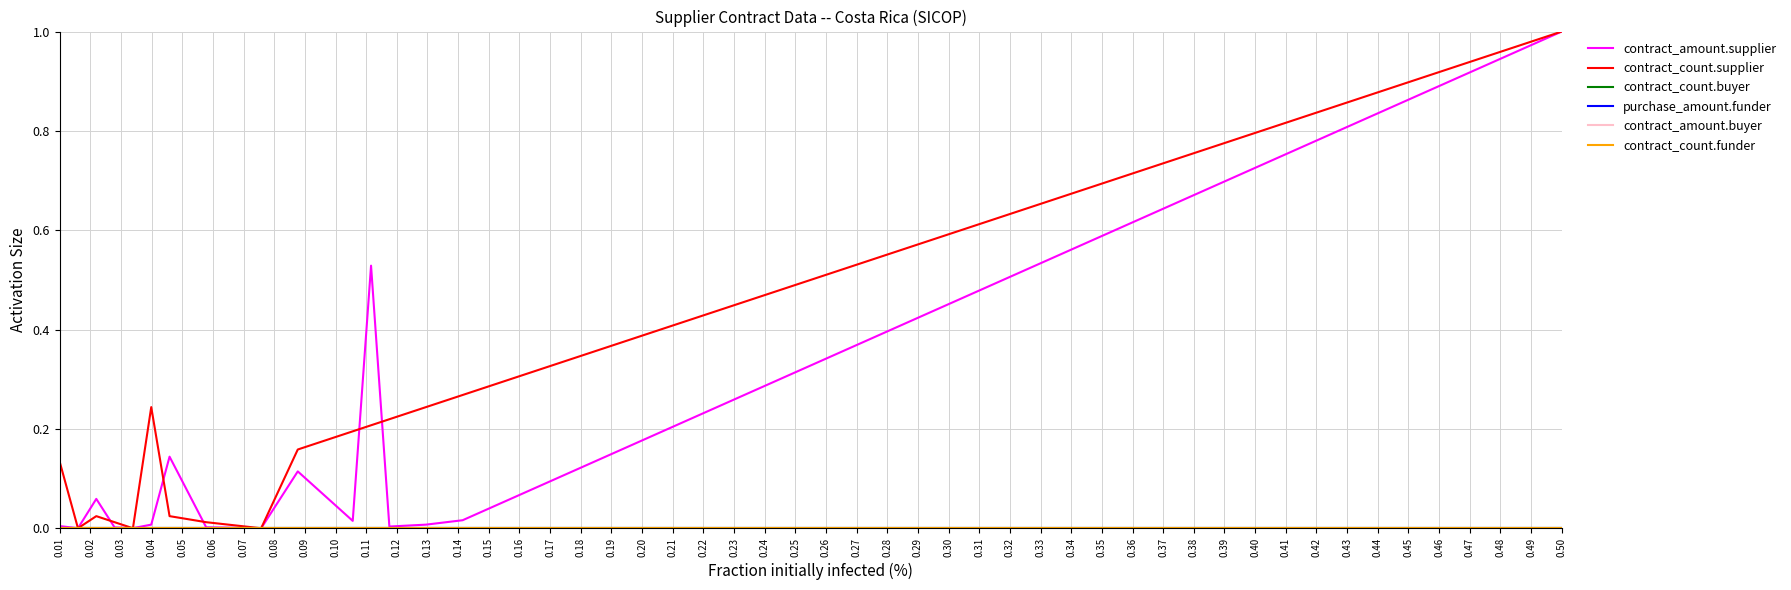

Does the chart display data point markers on the line(s)?

No